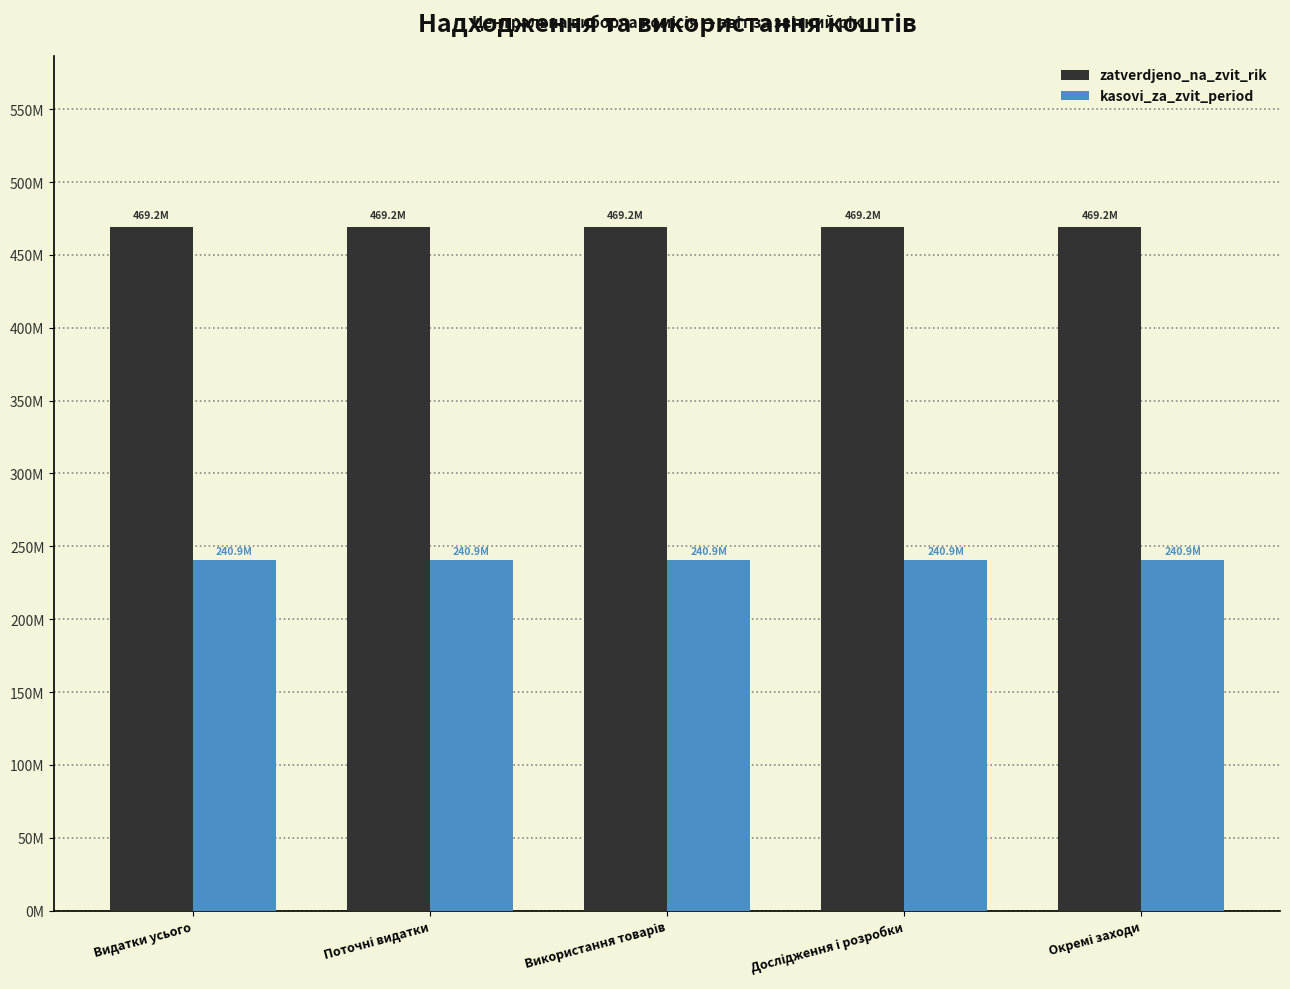

What is the lowest value of the zatverdjeno_na_zvit_rik series?

469227515.9